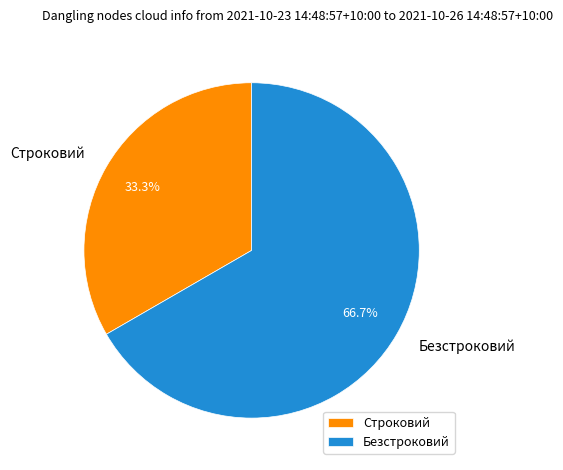

Which has a higher value, Безстроковий or Строковий?

Безстроковий